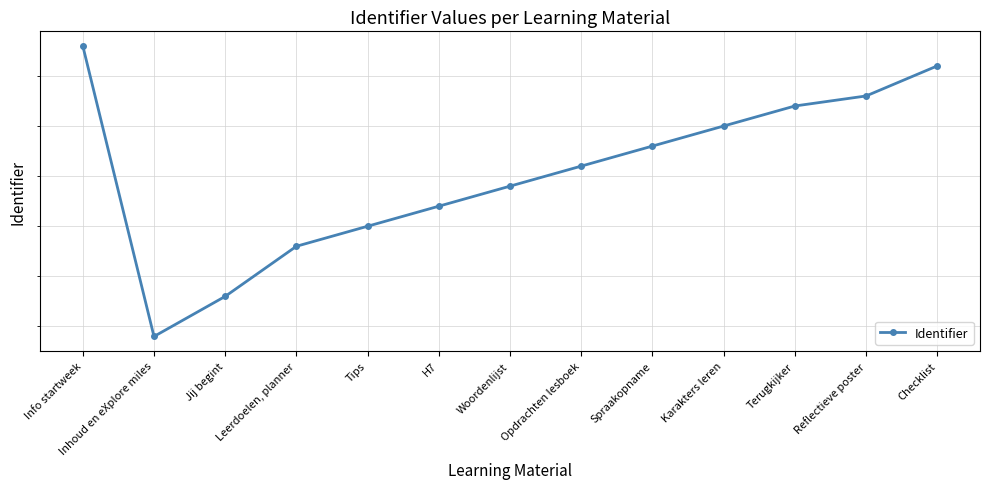

How many points are lower than both their immediate neighbors (excluding endpoints)?

1